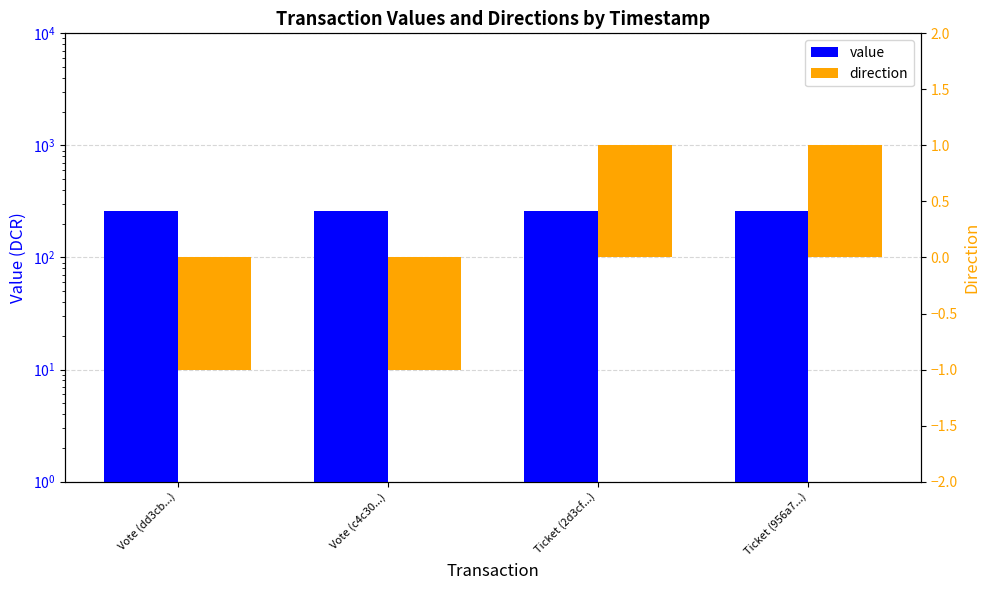

At how many categories does at least one series exceed 218?

4